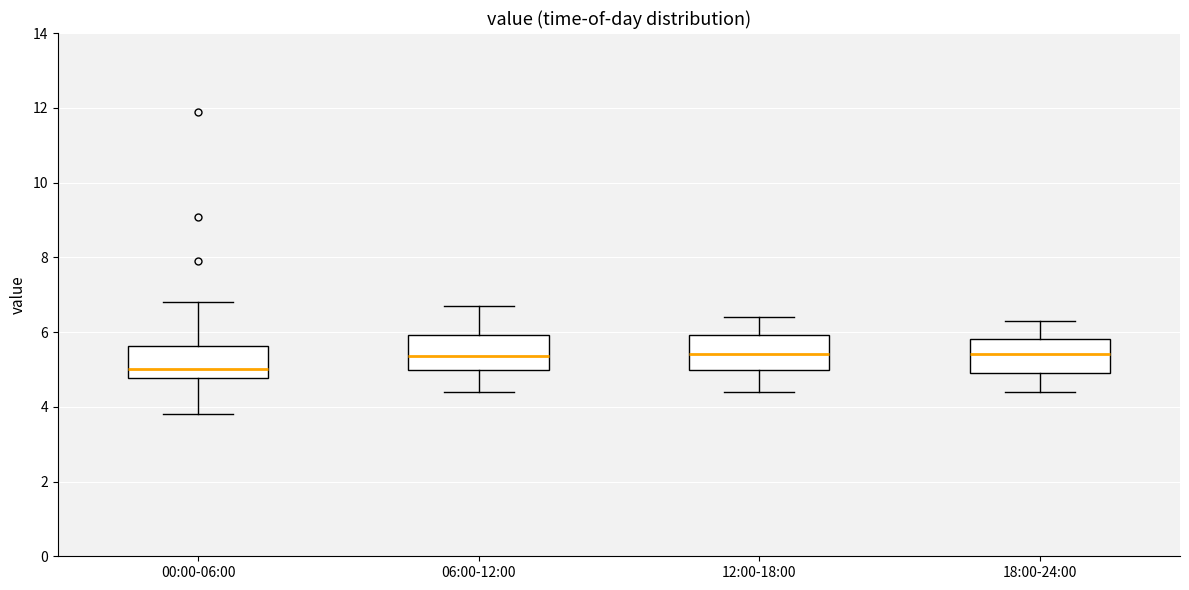

Reading left to right, read every box against the y-axis: the position of its median line, the range the box covers, and the ends of its whiskers. The values are not printed on the chart, so give them approximately, as read against the axis.

00:00-06:00: median 5.0, box 4.8 to 5.6, whiskers 3.8 to 6.8
06:00-12:00: median 5.4, box 5.0 to 6.0, whiskers 4.4 to 6.8
12:00-18:00: median 5.4, box 5.0 to 6.0, whiskers 4.4 to 6.4
18:00-24:00: median 5.4, box 5.0 to 5.8, whiskers 4.4 to 6.4